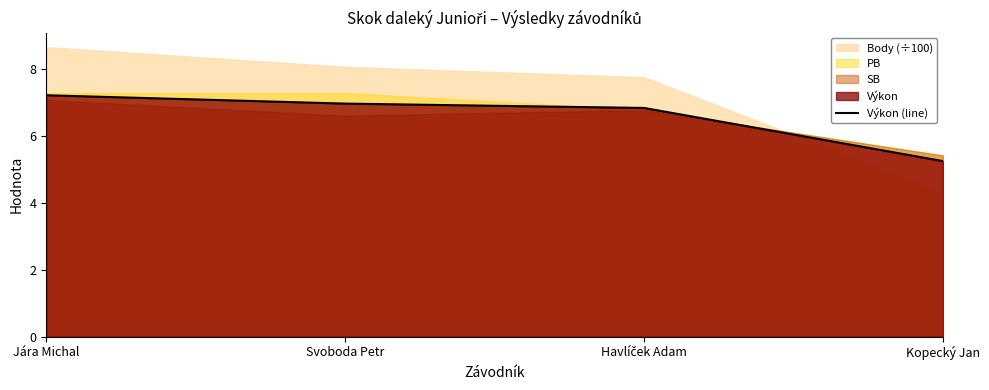

List the labels in order of value, smallest first.

Kopecký Jan, Havlíček Adam, Svoboda Petr, Jára Michal